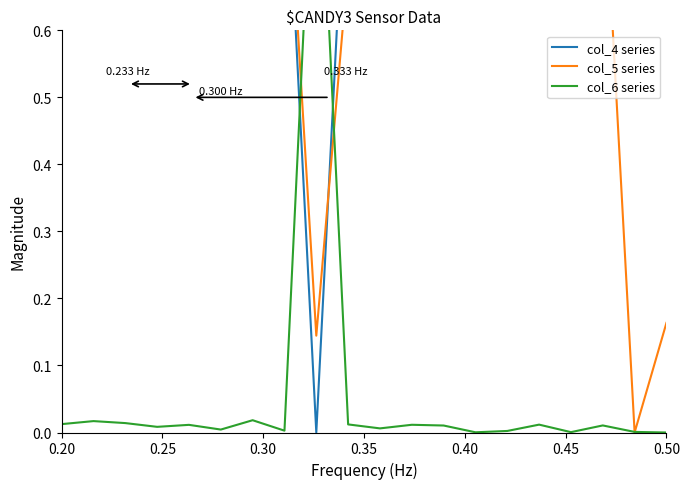

Count the number of categories in the chart.

20